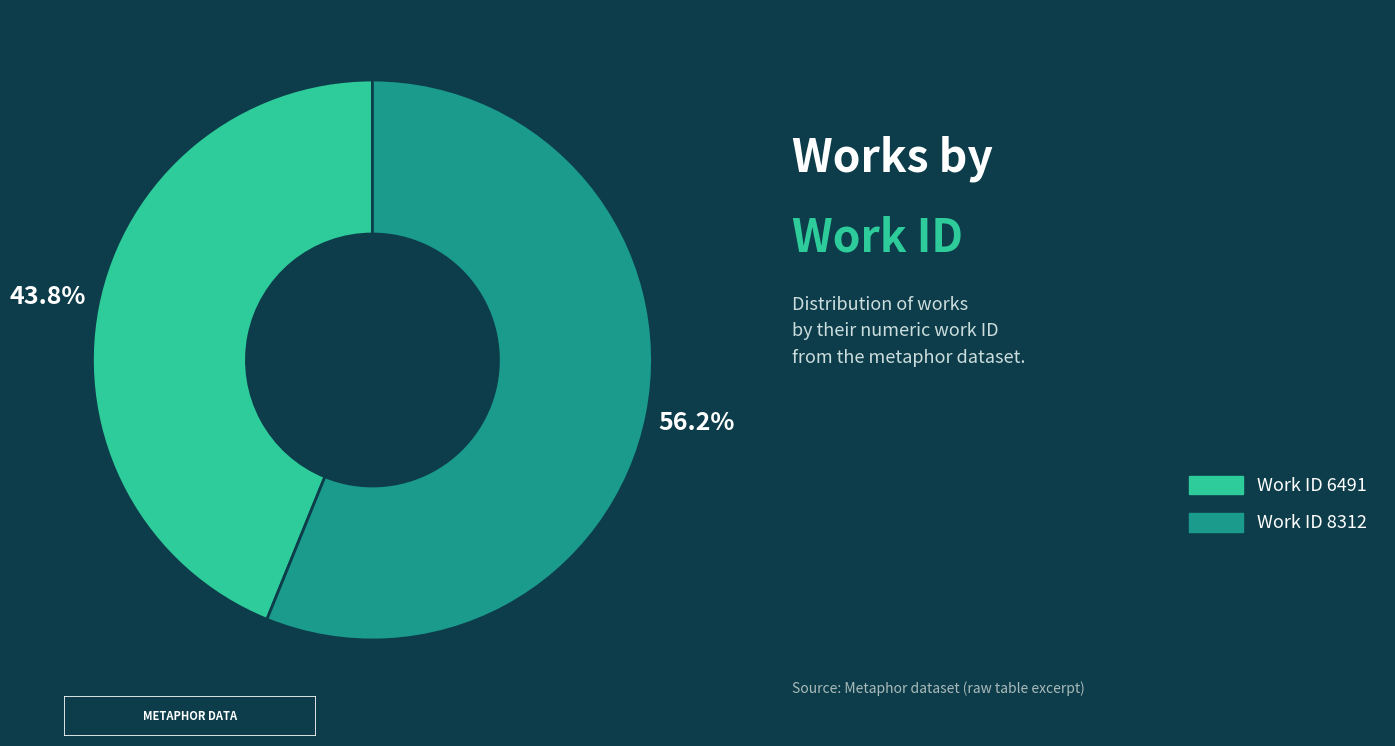

To the nearest percent, what is the difference between the largest and smallest slice percentages?

12%